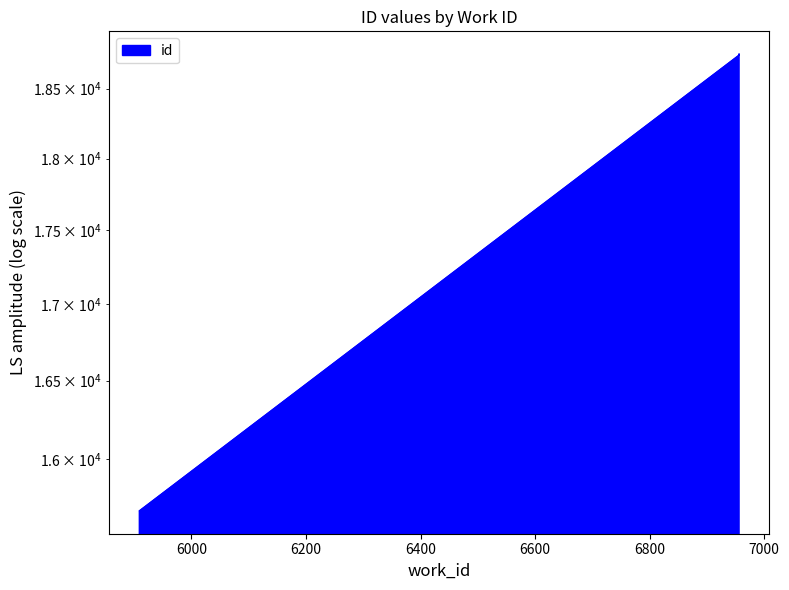

Which has a higher value, 6956 or 5909?

6956